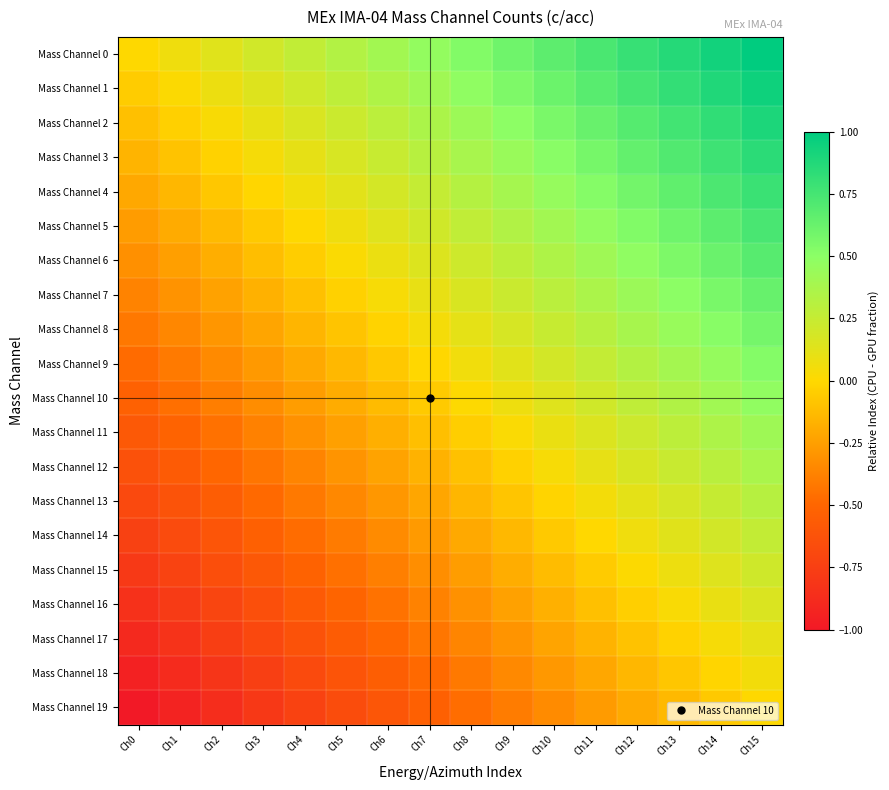

Which label corresponds to the largest value in the chart?

Ch15